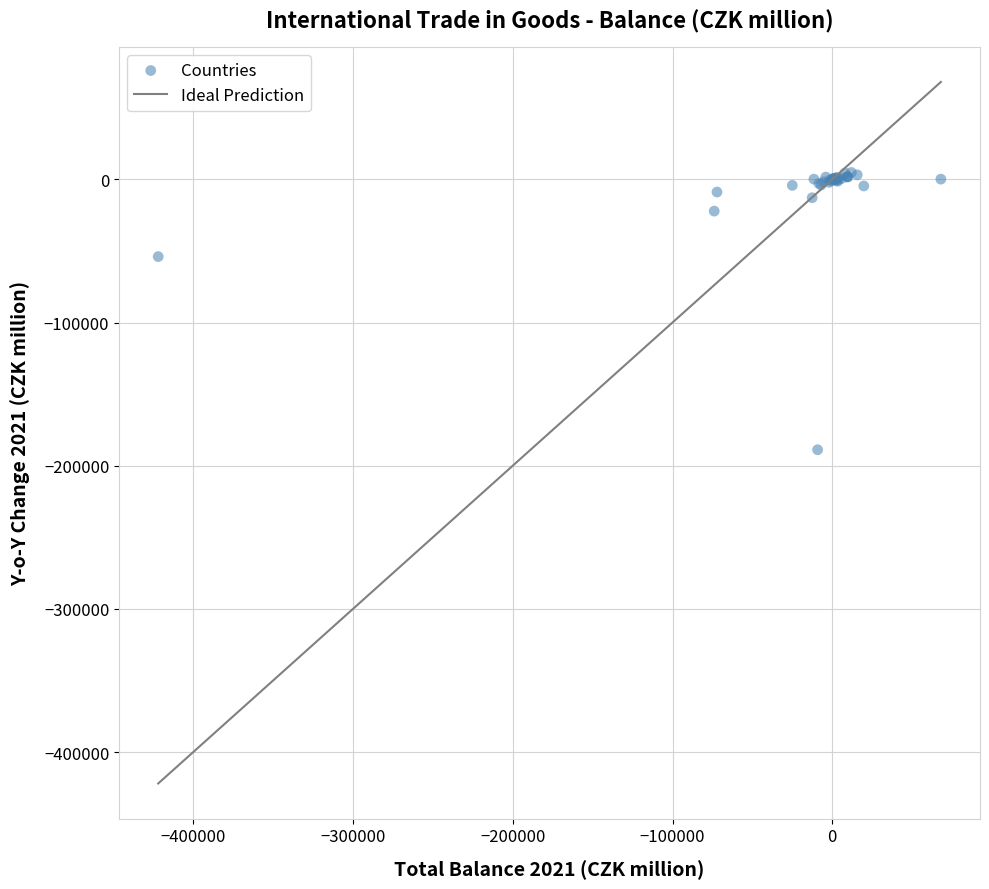

What Y value in the scatter plot is closest to -92042?

-53989